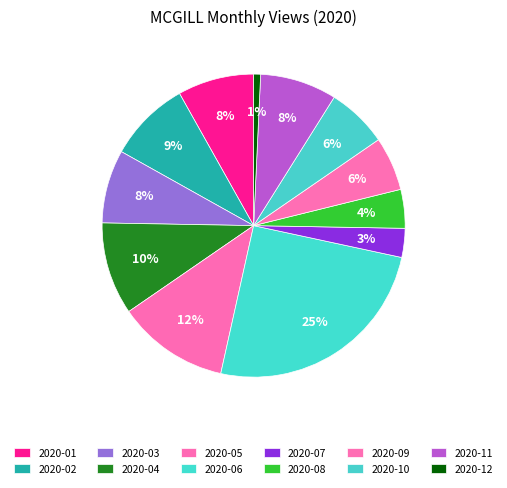

Is 2020-06 the majority of the pie?

No